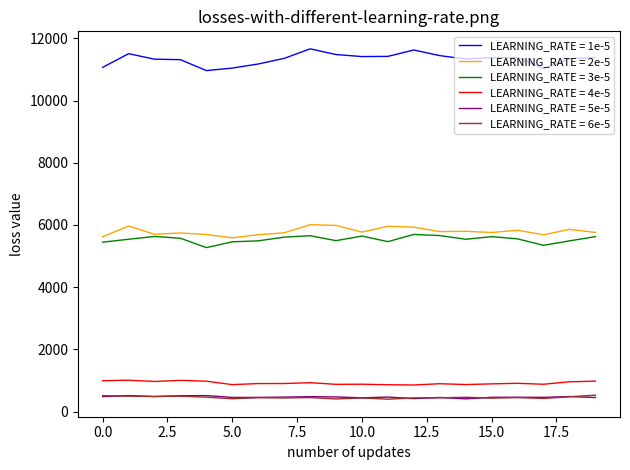

What is the maximum value for LEARNING_RATE = 4e-5?

1008